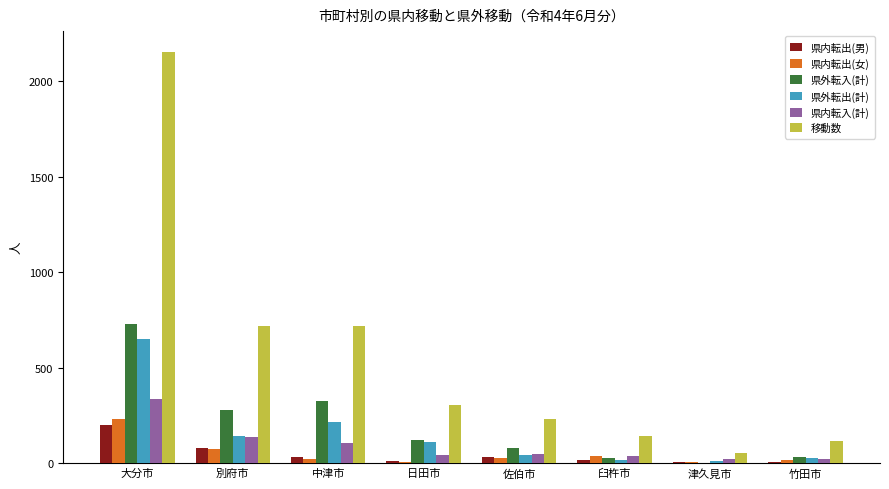

Which series has the widest spread of values?

移動数